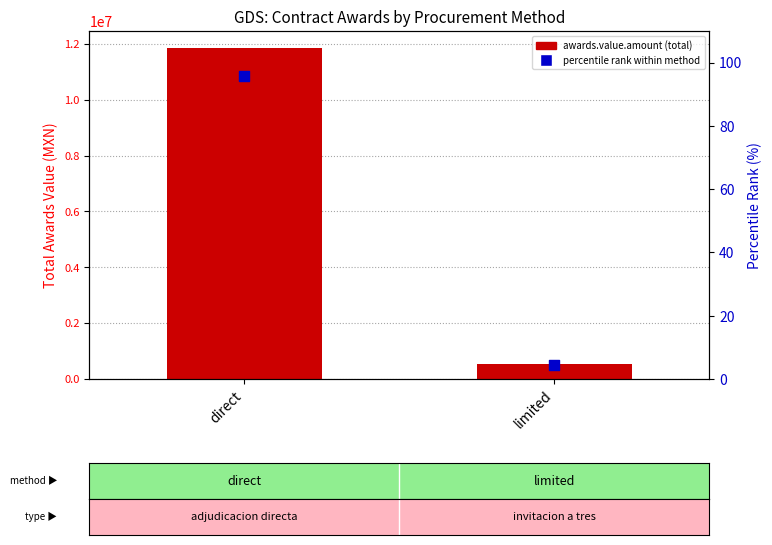

What are all the series names shown in the legend?

awards.value.amount, percentile rank